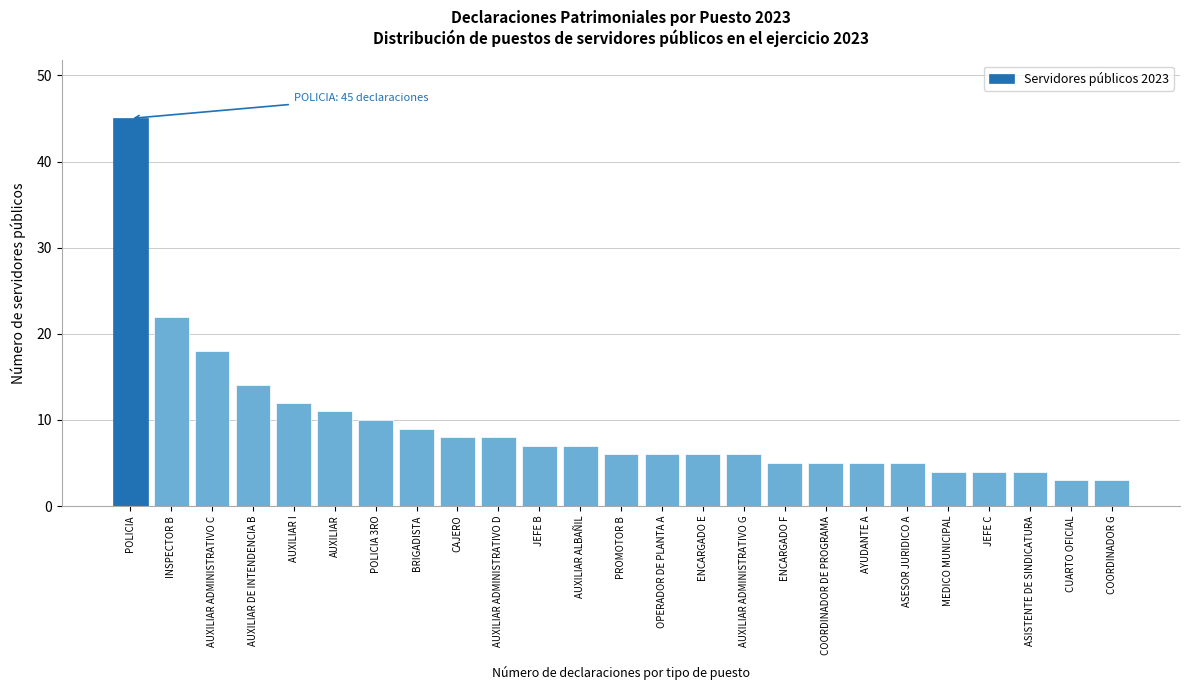

Reading left to right, what are all the values shown in this chart?

45	22	18	14	12	11	10	9	8	8	7	7	6	6	6	6	5	5	5	5	4	4	4	3	3